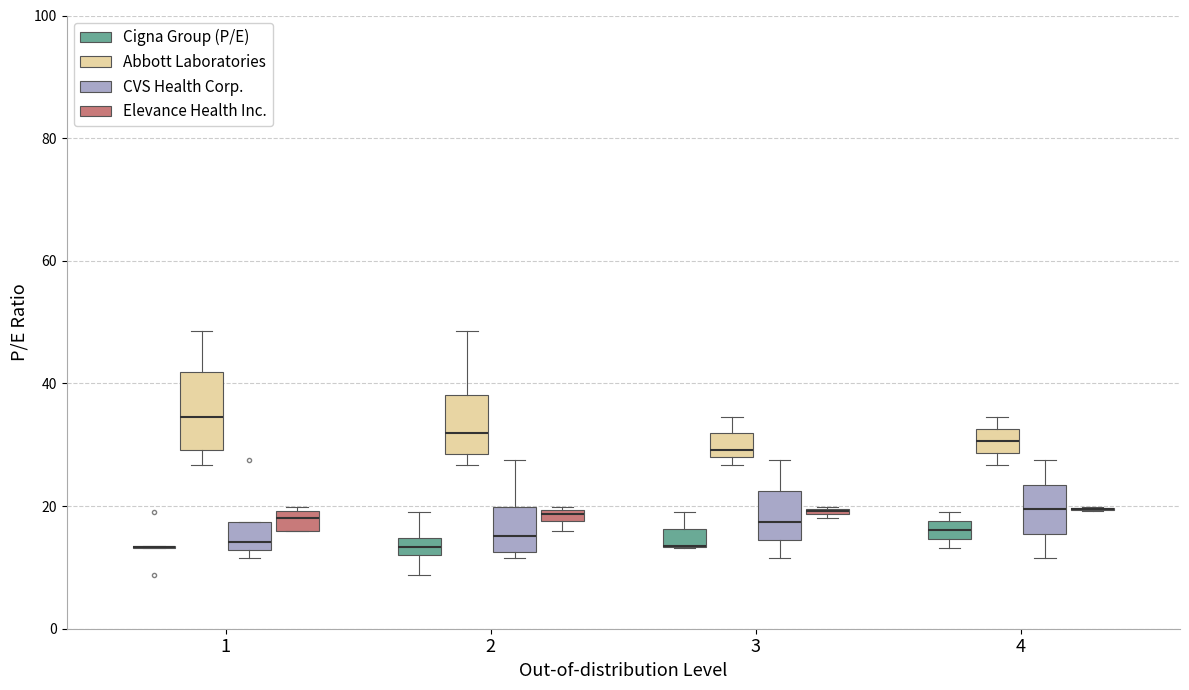

Where is the upper edge of the box for 2 (Elevance Health Inc.) on the y-axis? The values are not printed on the chart, so give them approximately, as read against the axis.

20